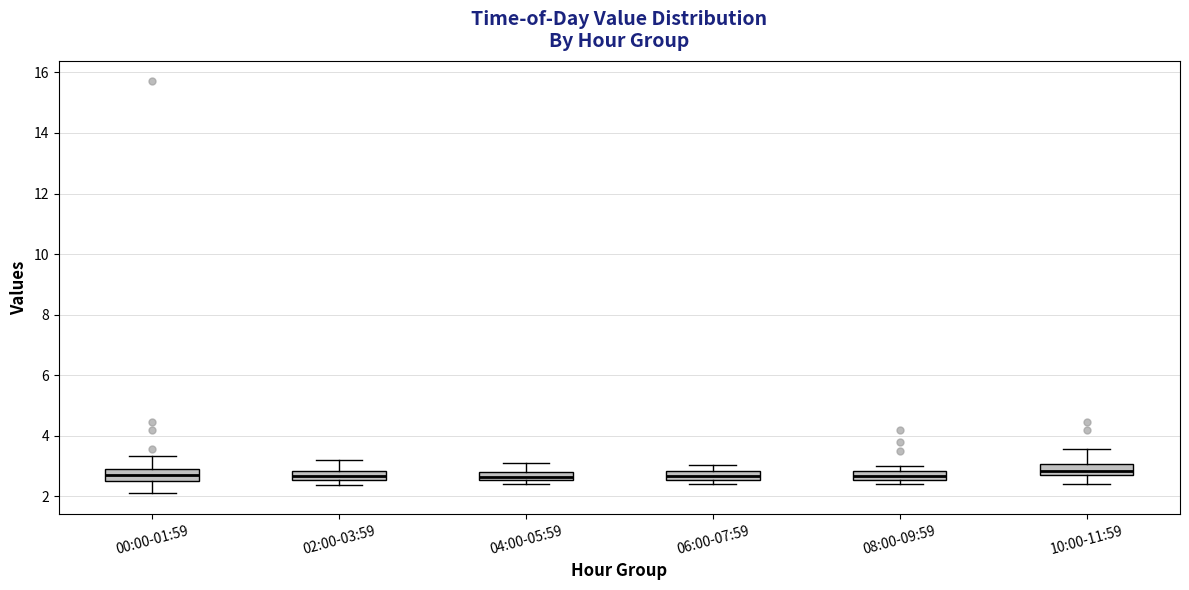

Where is the lower edge of the box for 10:00-11:59 on the y-axis? The values are not printed on the chart, so give them approximately, as read against the axis.

2.8